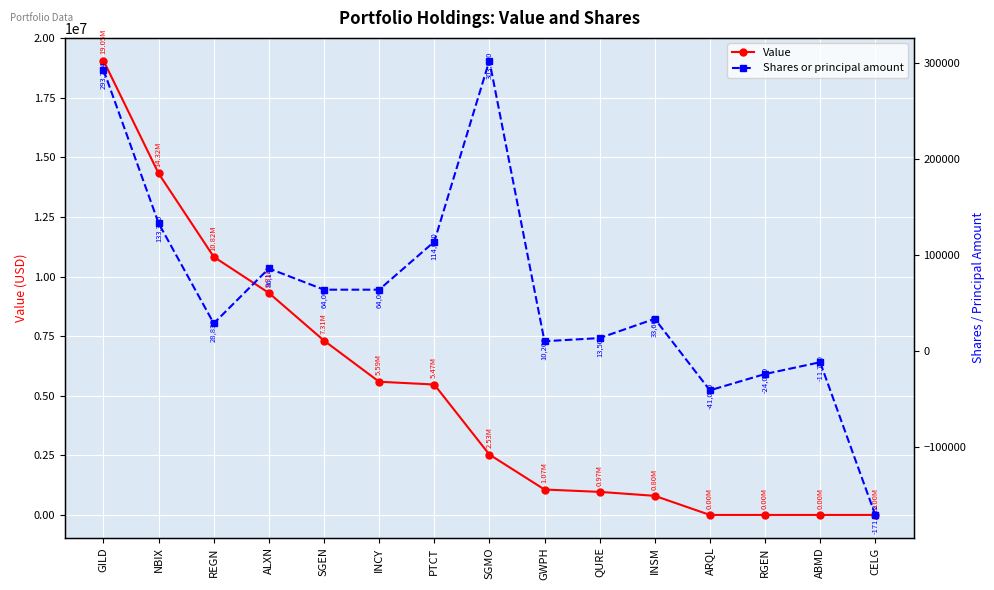

At which category does Shares or principal amount reach its first local peak?

ALXN